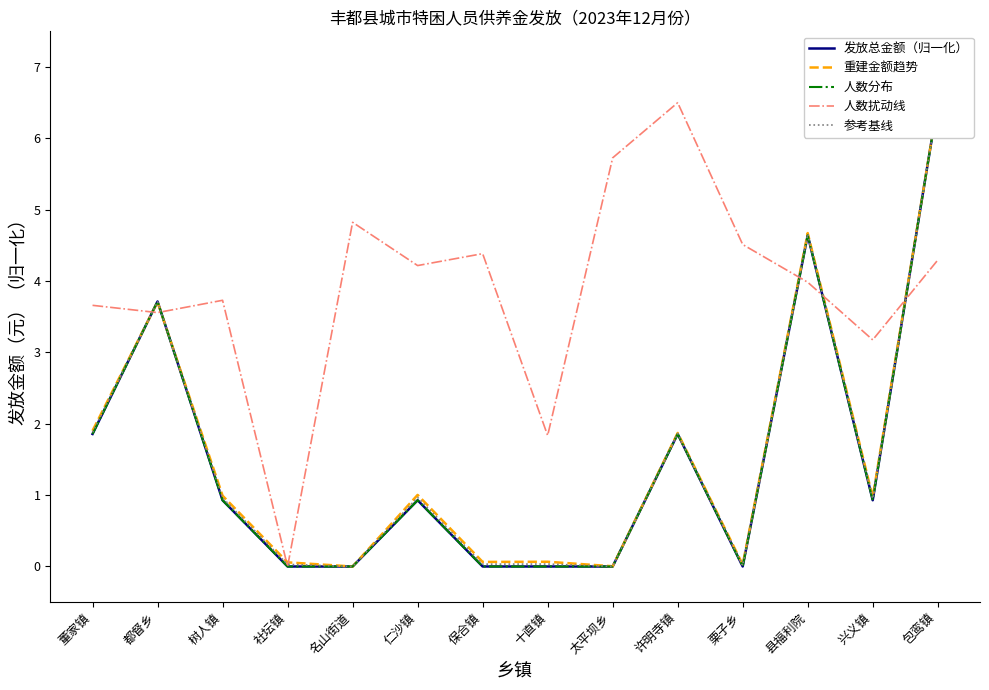

What is the total value across all series at 包鸾镇?

30.3